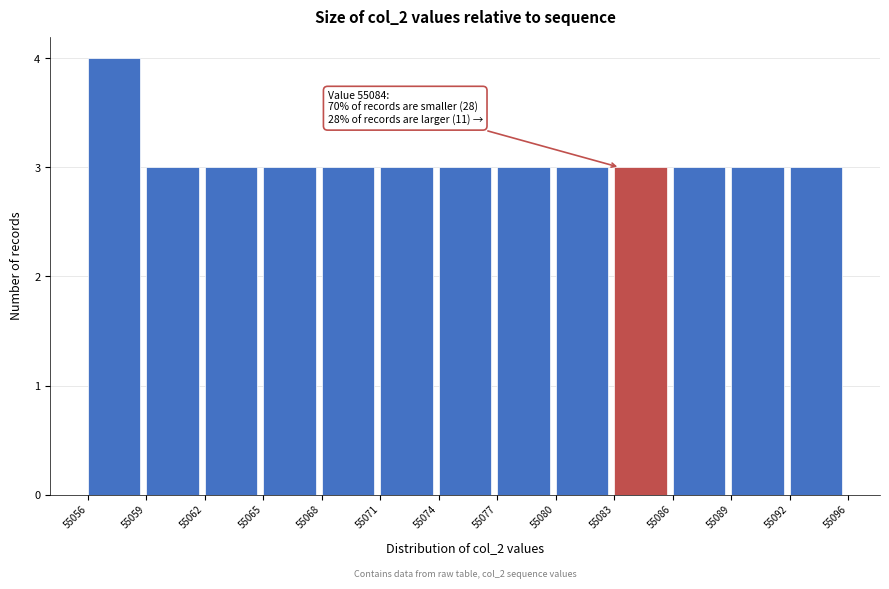

Reading left to right, extract all data points from this chart.

4	3	3	3	3	3	3	3	3	3	3	3	3